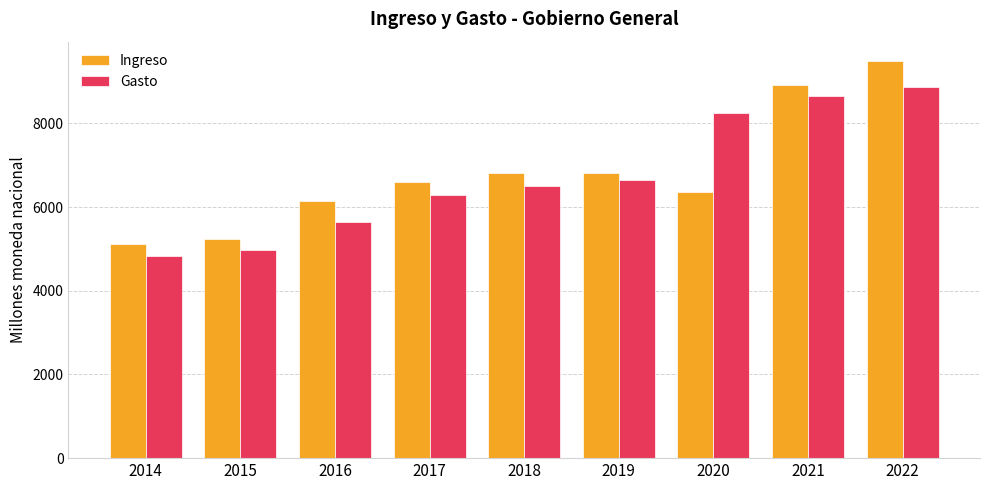

What is the spread (max minus min) of values at 2014?

272.0